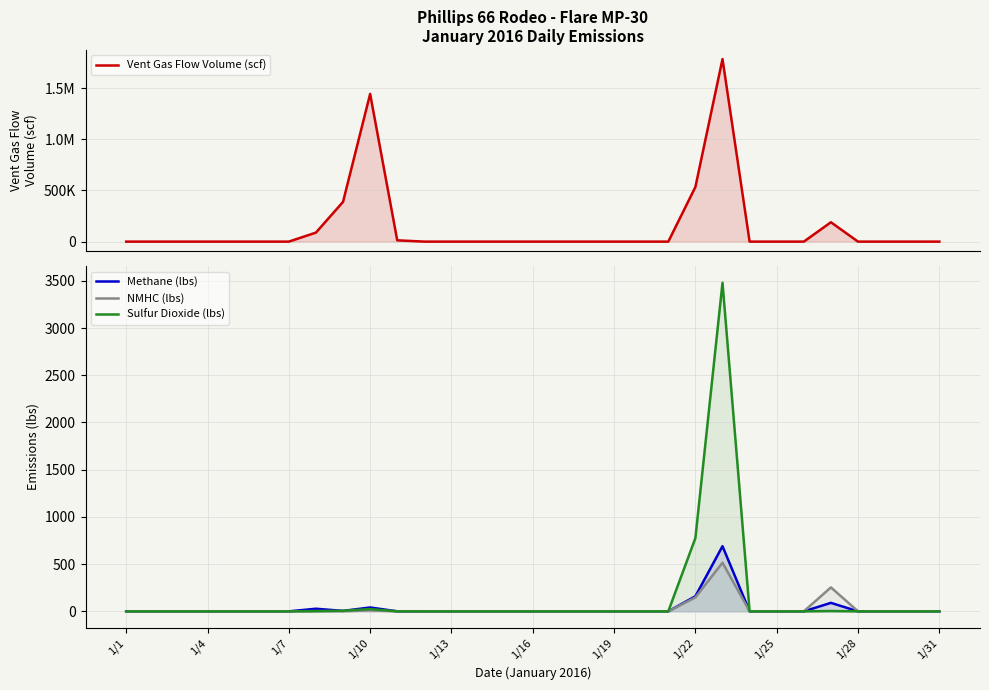

Between 24 and 26, which series saw the biggest shift?

Vent Gas Flow Volume (scf)